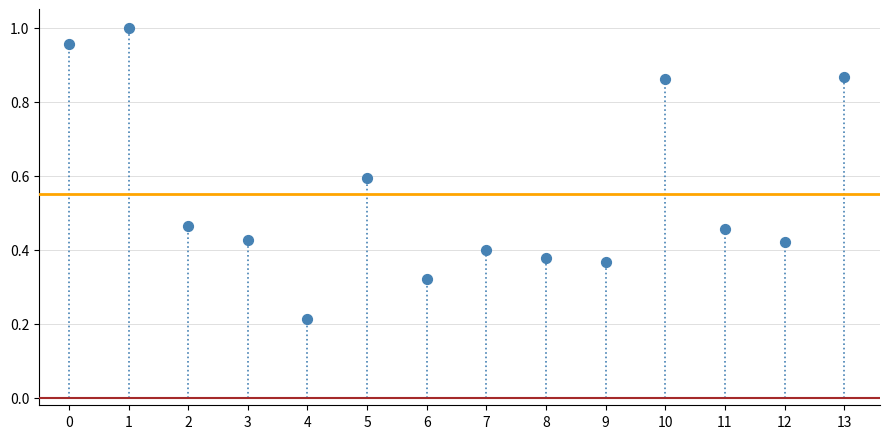

What is the range of Y values (max minus min)?

0.8